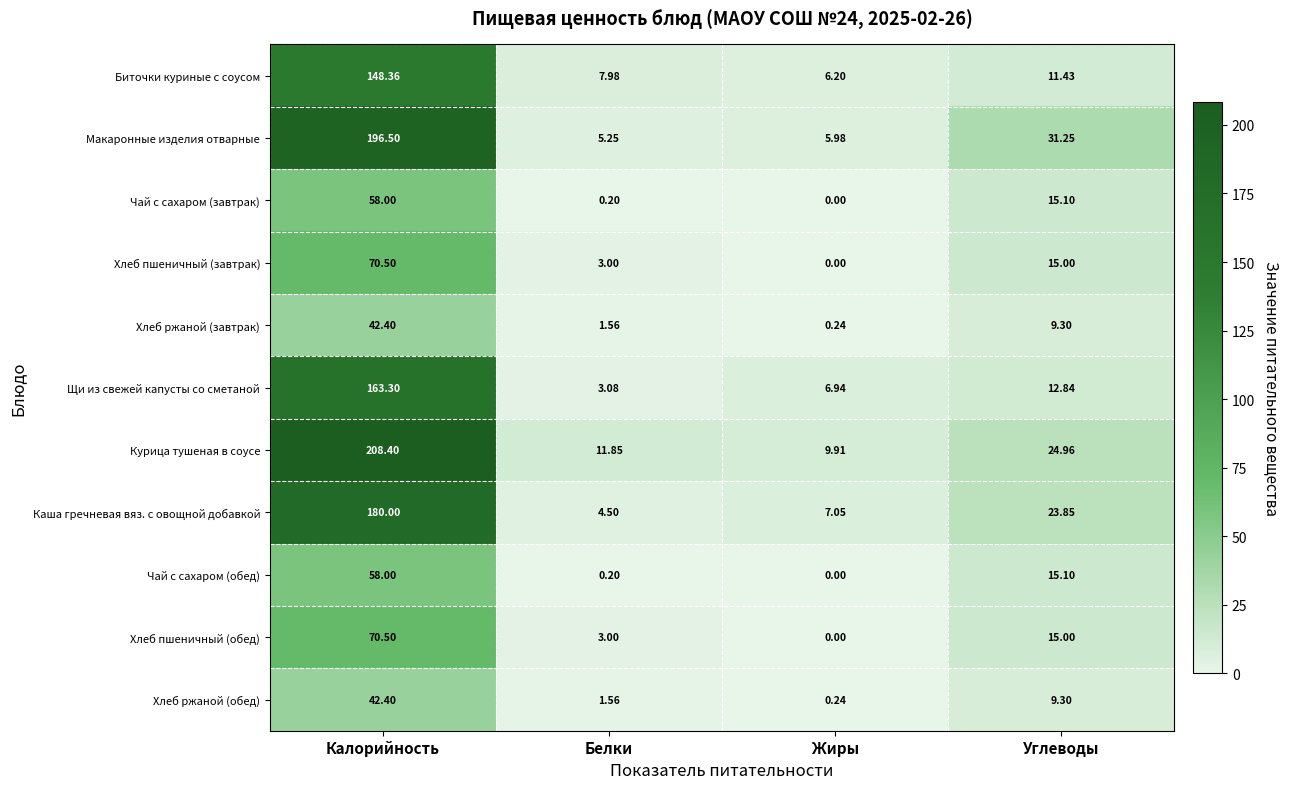

Which category has the highest value in the Хлеб ржаной (завтрак) series?

Калорийность